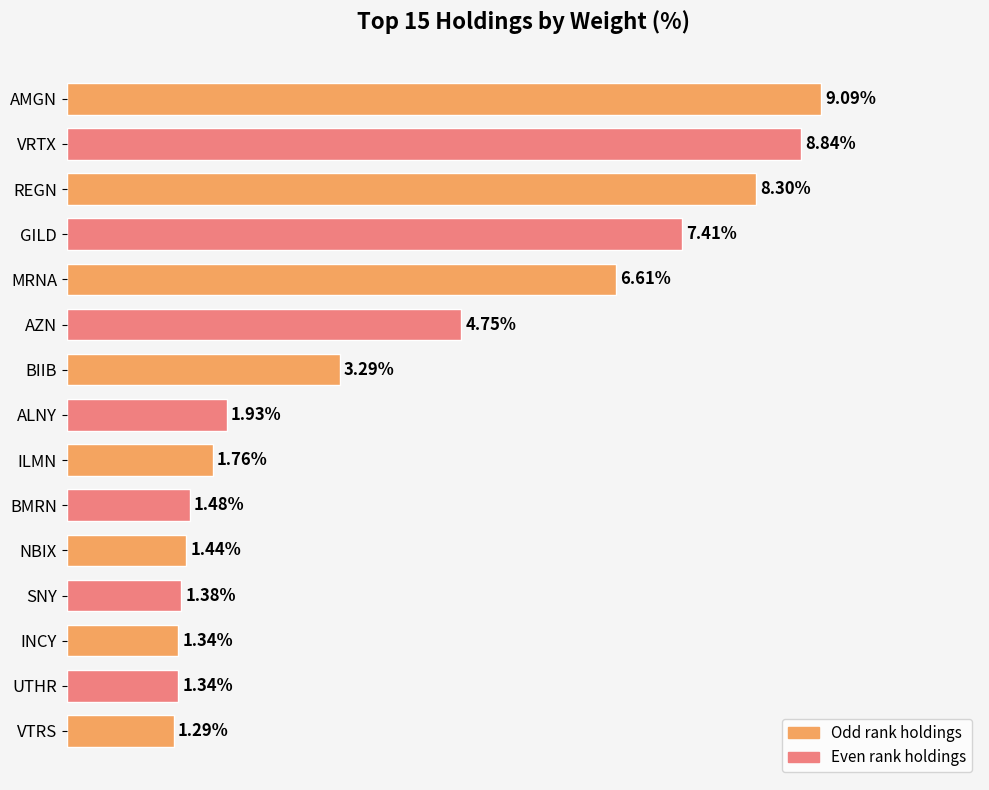

What is the label of the 1st bar from the top?

AMGN